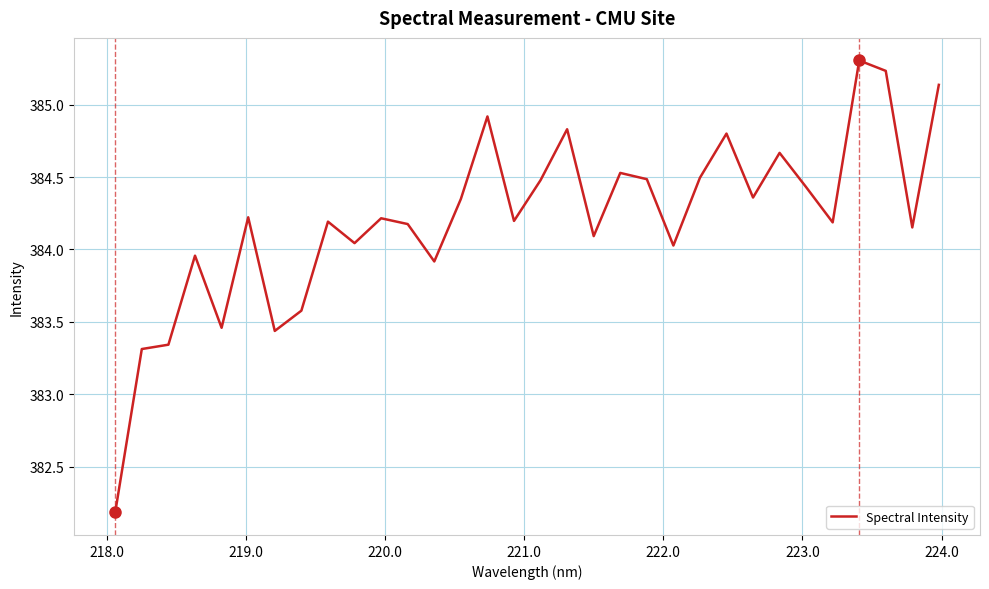

What is the difference between the maximum and minimum values?

3.1